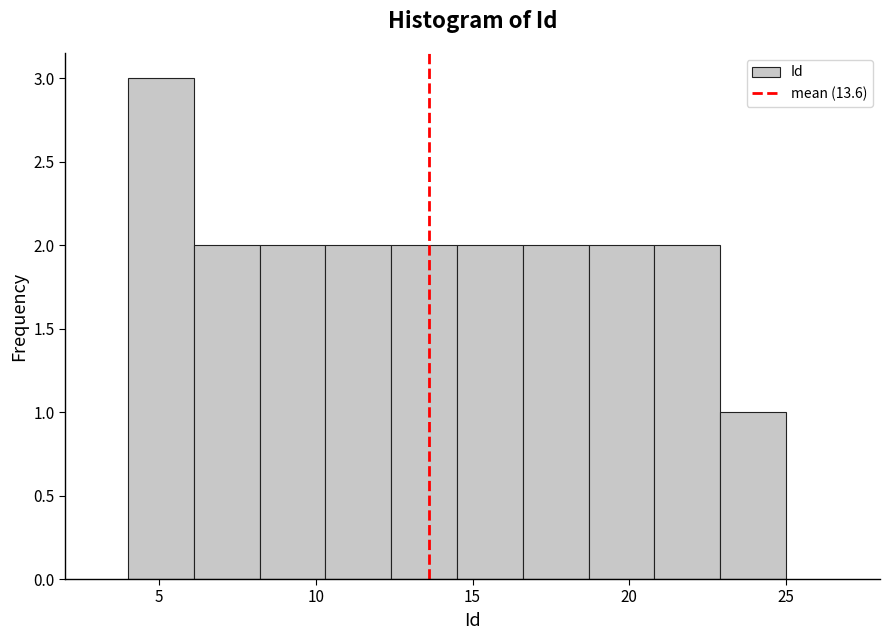

Reading left to right, list every bar in this chart as the range it spans on the x-axis followed by its height. Neither the bar edges nor the heights are printed on the chart, so give them approximately, as read against the axes.

4.0 to 6.1: 3
6.1 to 8.2: 2
8.2 to 10.3: 2
10.3 to 12.4: 2
12.4 to 14.5: 2
14.5 to 16.6: 2
16.6 to 18.7: 2
18.7 to 20.8: 2
20.8 to 22.9: 2
22.9 to 25.0: 1